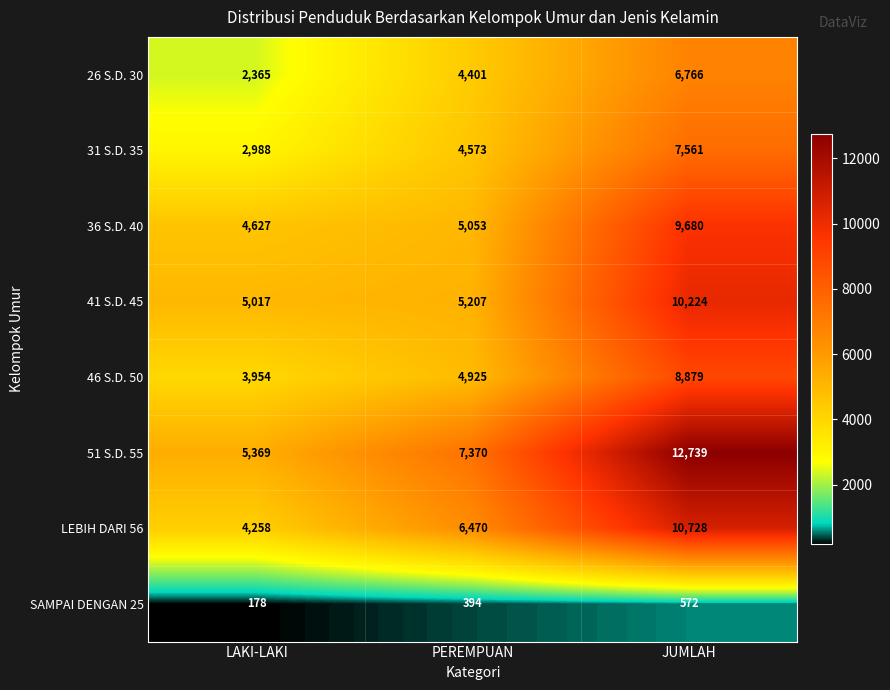

Reading left to right, list all the values displayed in this chart.

26 S.D. 30: 2365	4401	6766
31 S.D. 35: 2988	4573	7561
36 S.D. 40: 4627	5053	9680
41 S.D. 45: 5017	5207	10224
46 S.D. 50: 3954	4925	8879
51 S.D. 55: 5369	7370	12739
LEBIH DARI 56: 4258	6470	10728
SAMPAI DENGAN 25: 178	394	572